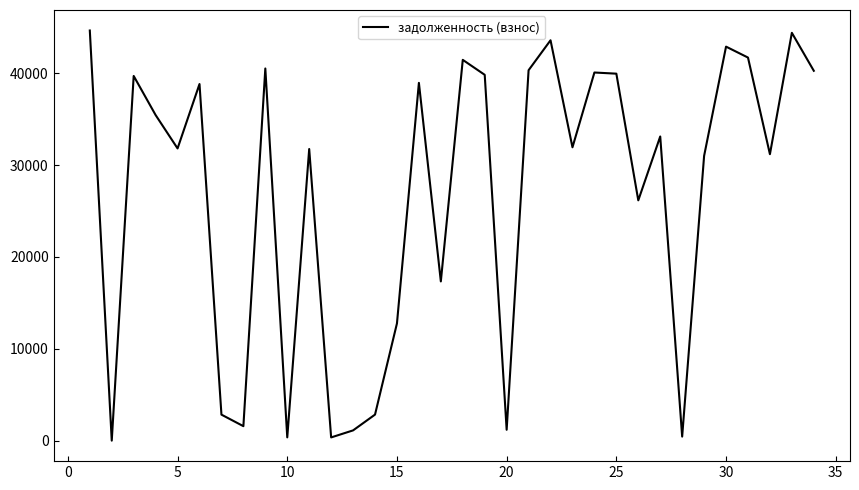

What is the maximum value shown in the chart?

44647.2